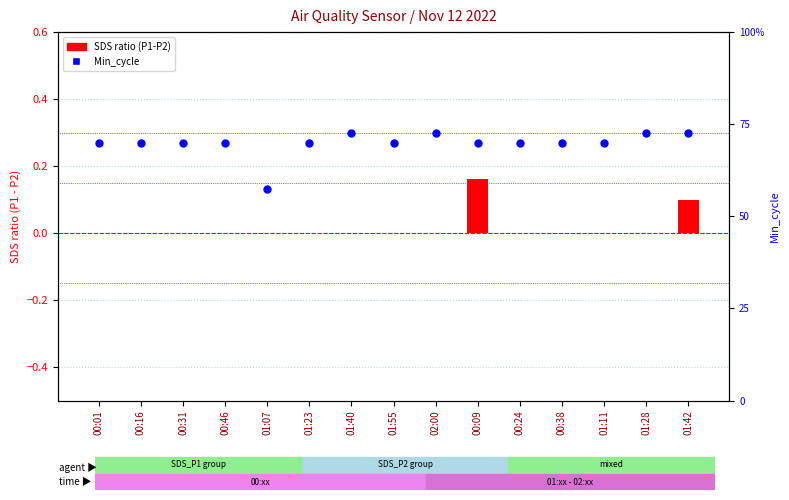

Is the value of SDS ratio (P1-P2) at 01:42 greater than the value of Min_cycle at 01:11?

No